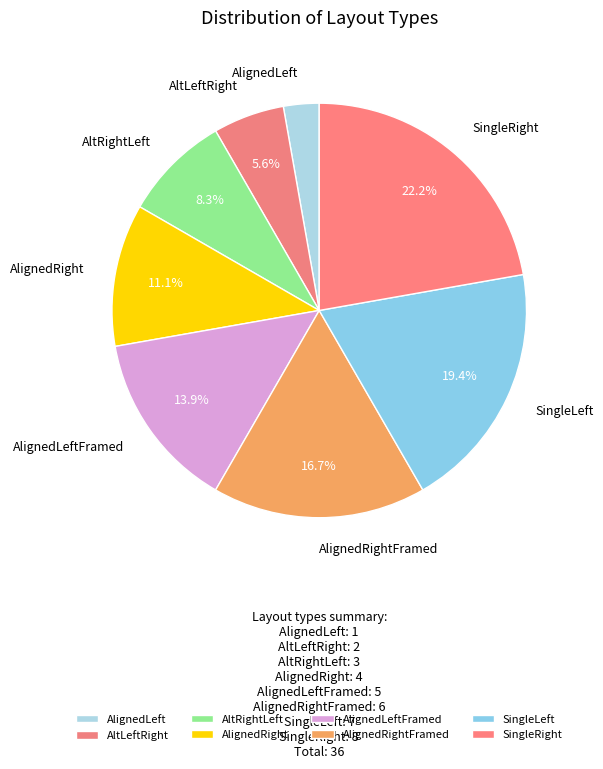

To the nearest percent, what is the difference between the largest and smallest slice percentages?

19%